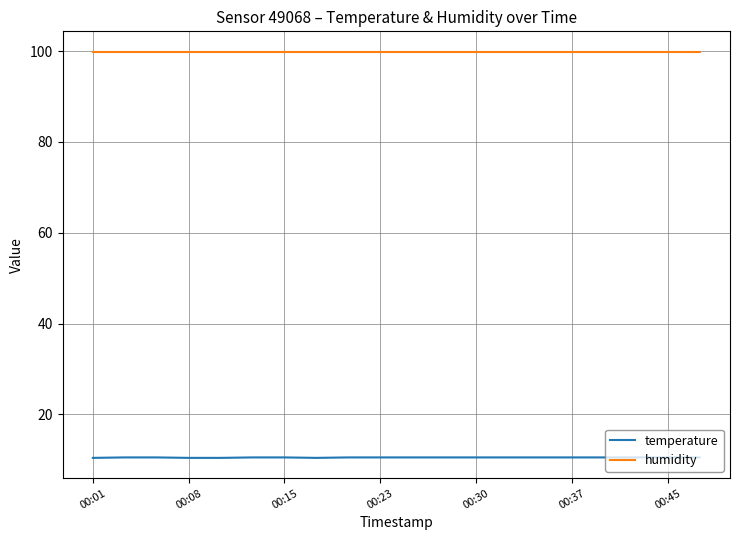

Which series has the largest total across all categories?

humidity